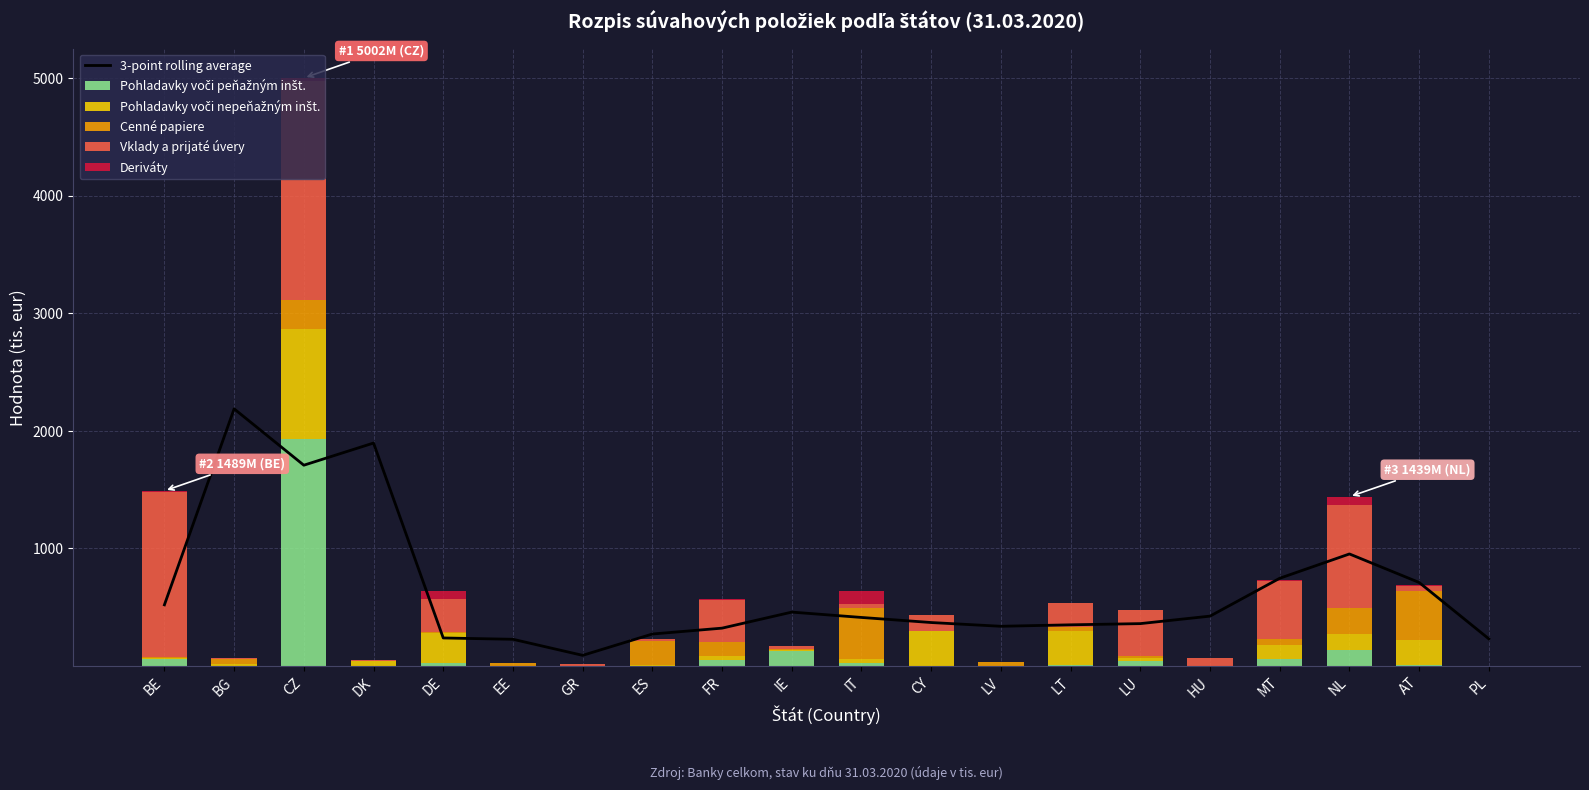

Which series changed the most between DE and IT?

Cenné papiere